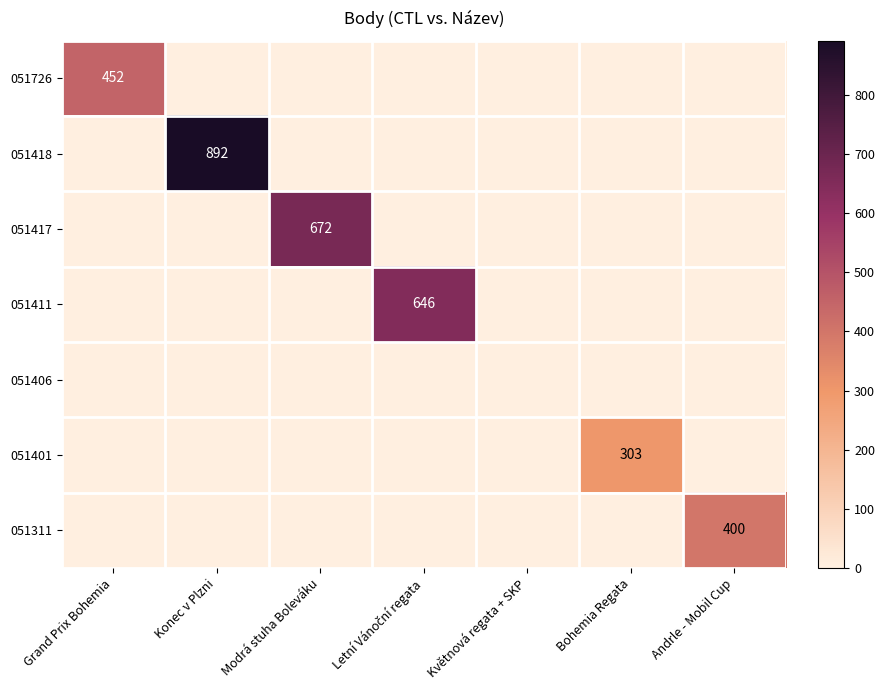

The value of 051311 at Andrle - Mobil Cup is 400. True or false?

True